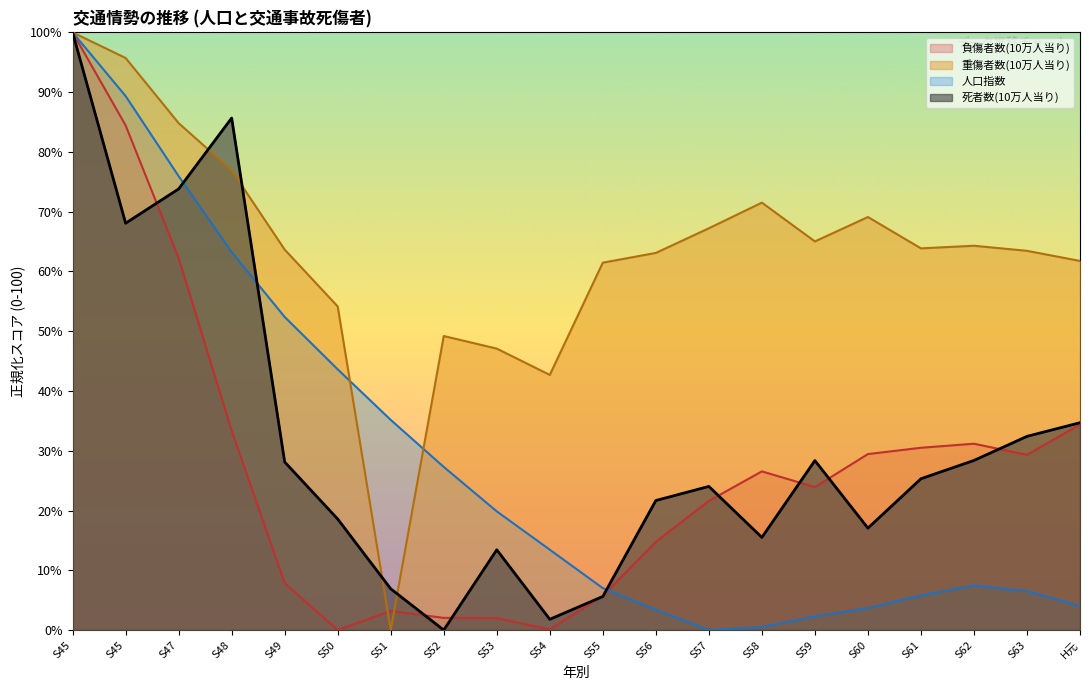

At which category is the sum across all series the highest?

S45